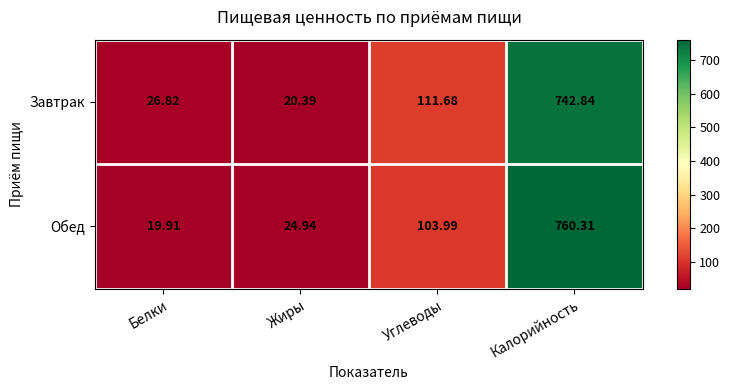

What is the spread (max minus min) of values at Углеводы?

7.7